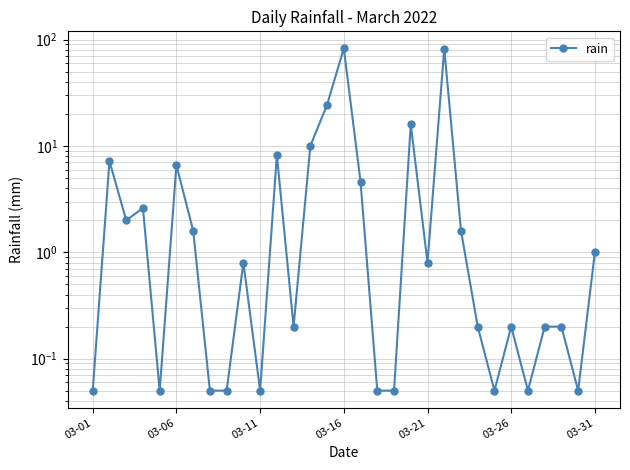

How many distinct data groups are displayed?

1